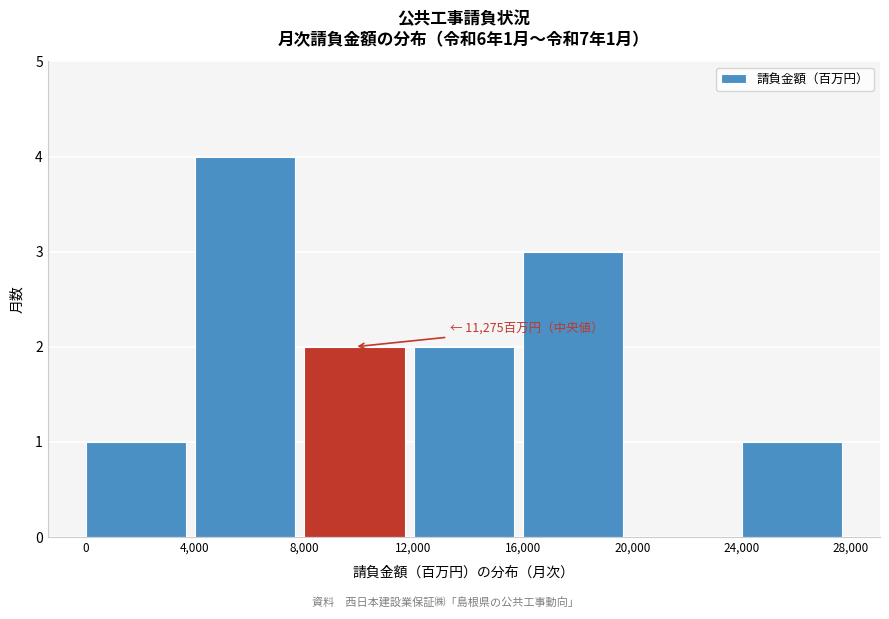

Over which range of the x-axis is the bar tallest?

4,000 to 8,000